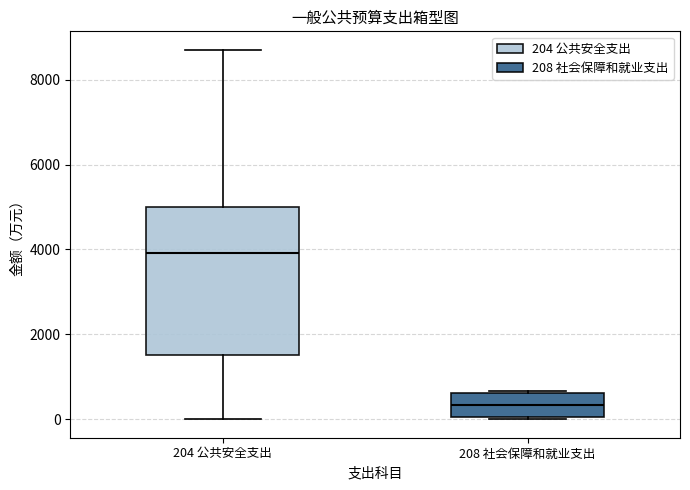

Where is the upper edge of the box for 204 公共安全支出 on the y-axis? The values are not printed on the chart, so give them approximately, as read against the axis.

5000